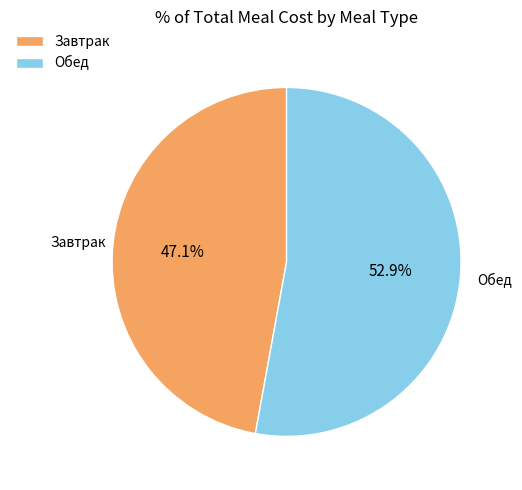

The Обед slice represents 67% of the pie. True or false?

False